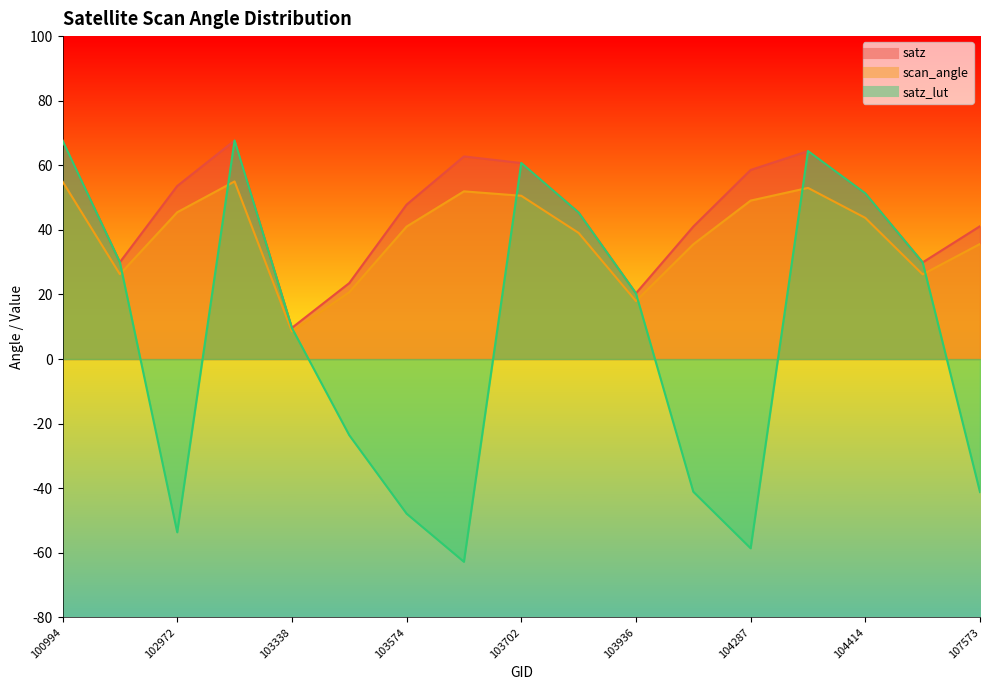

At how many categories does at least one series exceed 25?

14